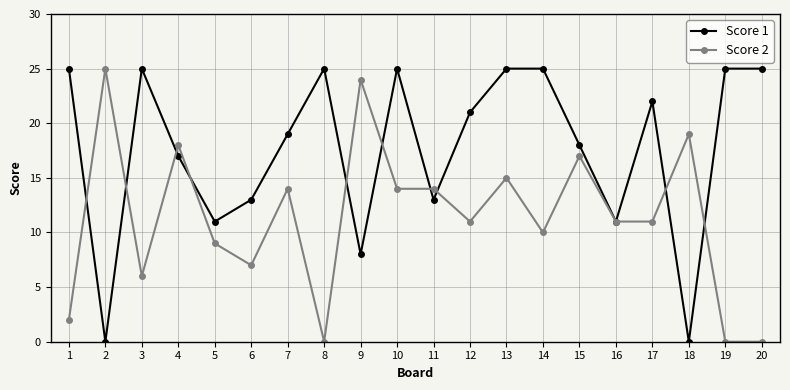

What is the average value of the Score 1 series?

18